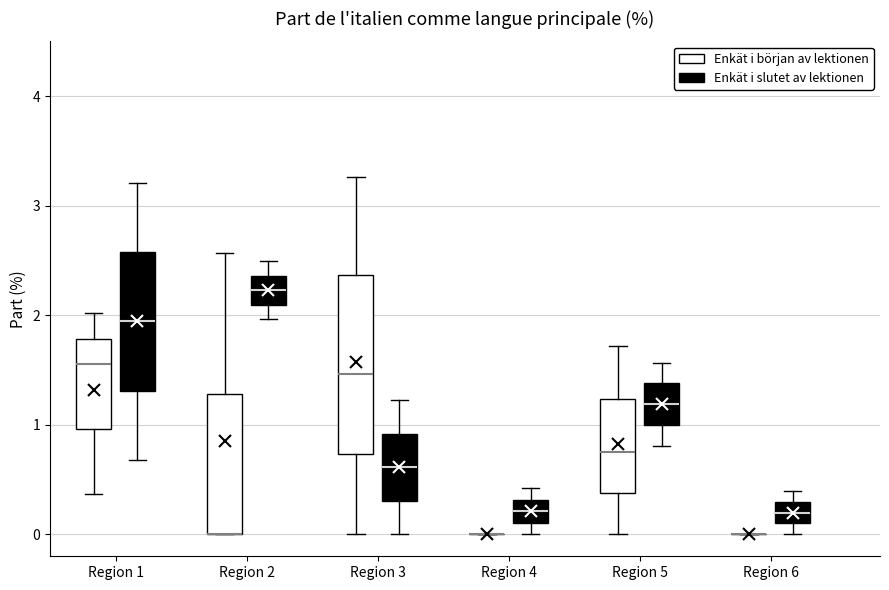

Comparing the boxes themselves (not the whiskers), which one is the tallest?

Region 3 (Enkät i början av lektionen)